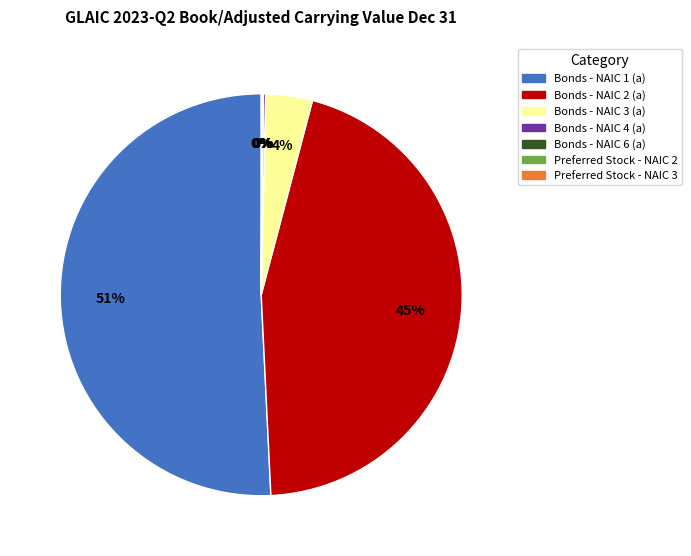

To the nearest percent, what is the average slice percentage?

14%